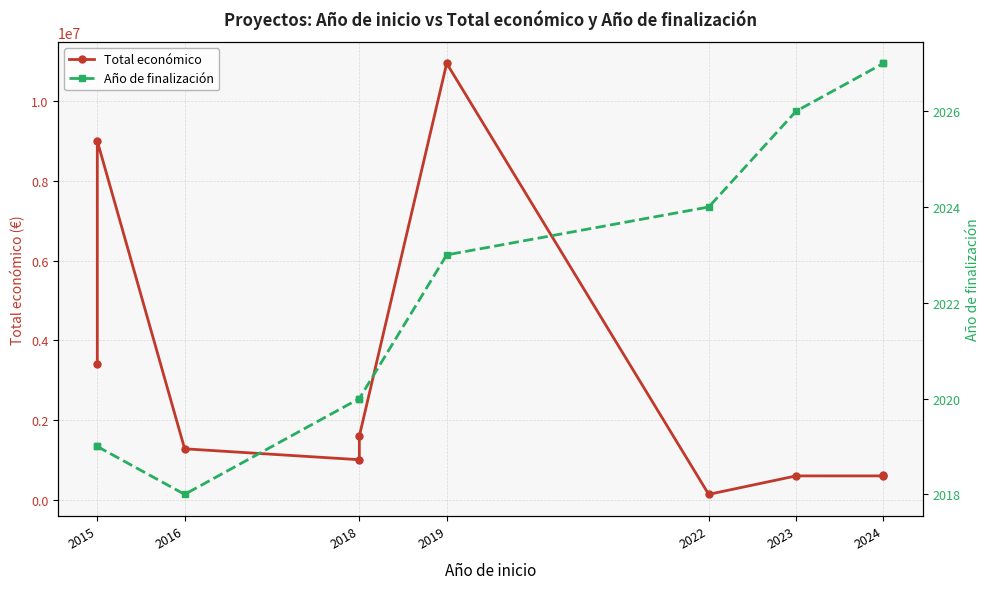

At how many categories does at least one series exceed 4120427?

2